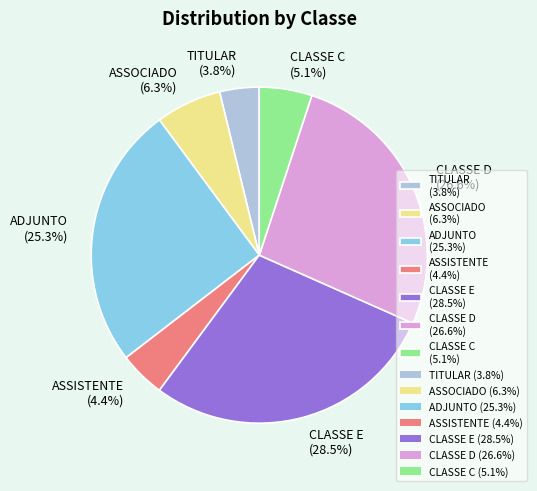

Is there a majority slice in this chart?

No